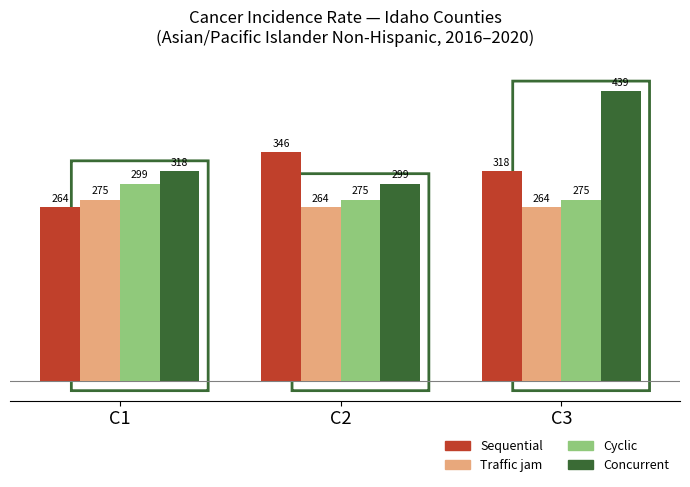

What is the sum of all Cyclic values?

848.4